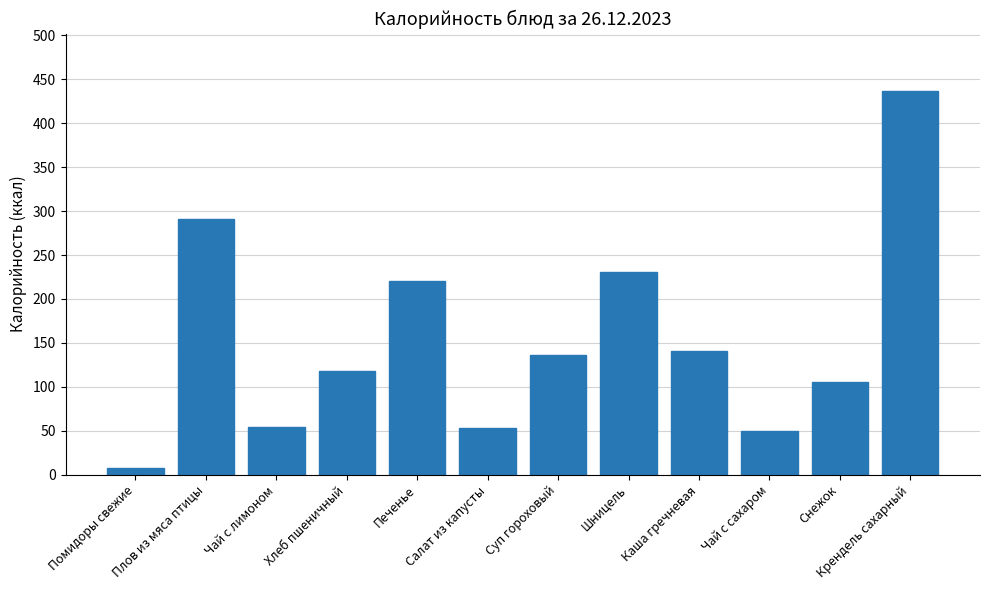

What is the change in value from Помидоры свежие to Чай с лимоном?

+47.5